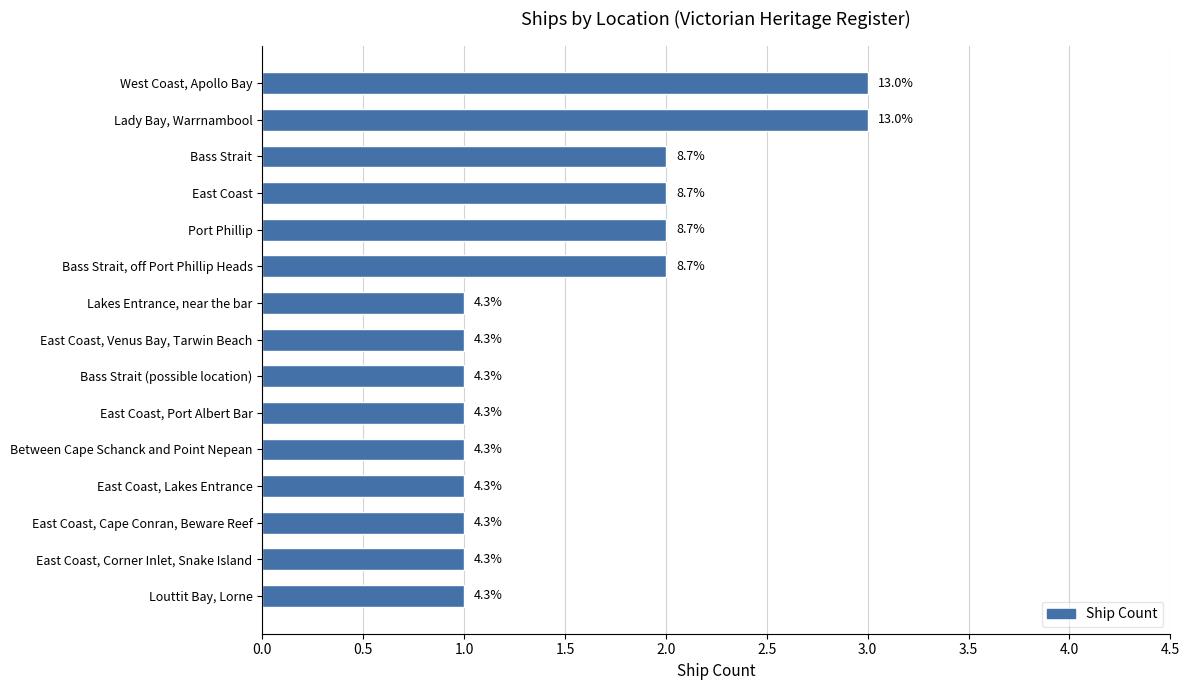

How many values are between 1 and 2?

13